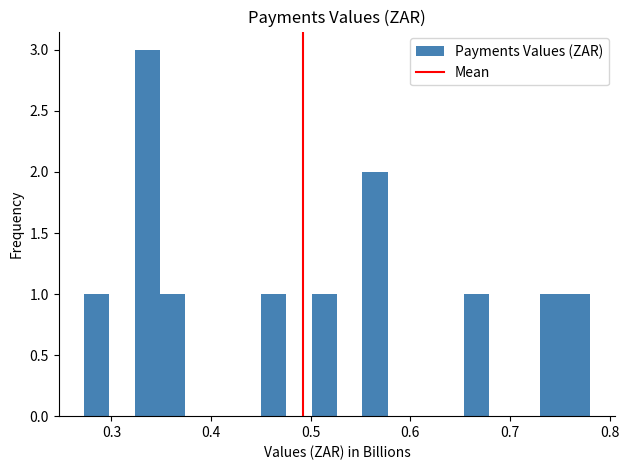

Read against the x-axis, roughly where is the centre of the tallest bar?

0.34